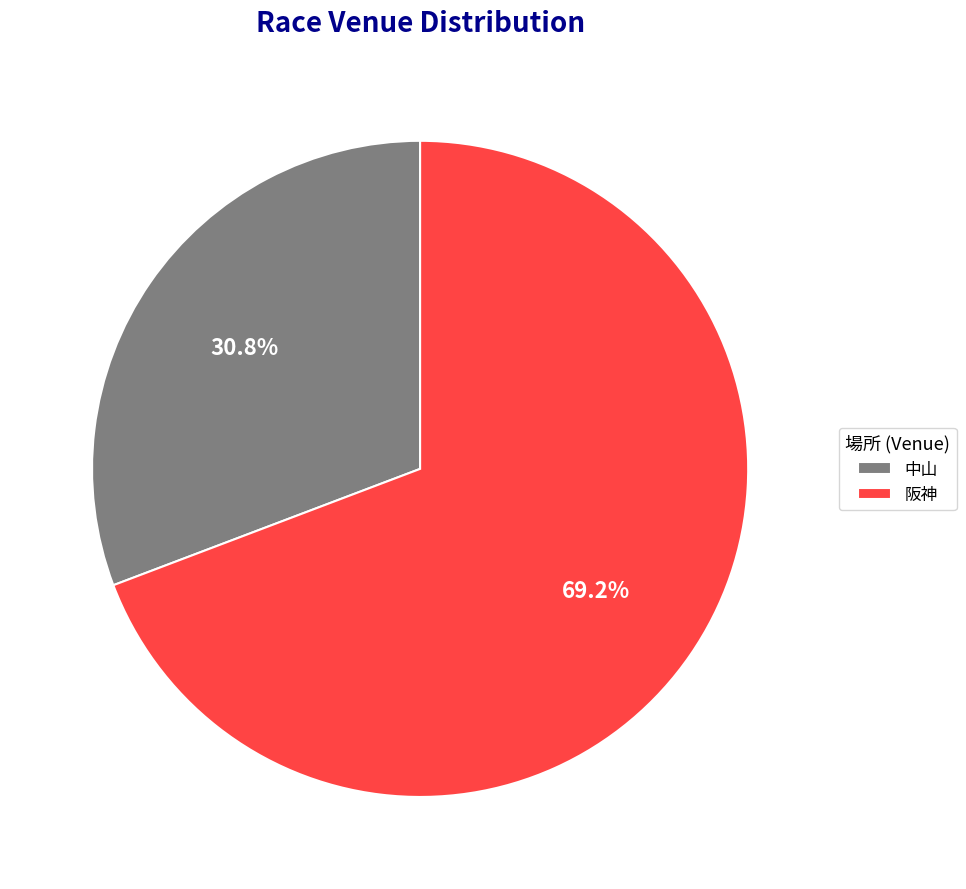

To the nearest percent, what is the combined percentage of 阪神 and 中山?

100%